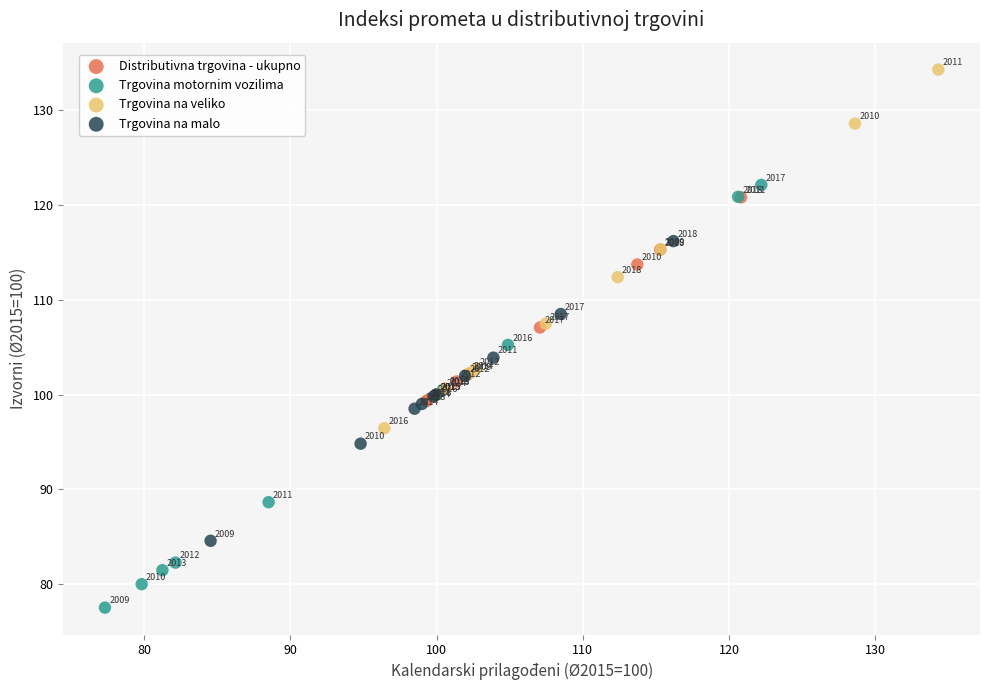

Which series reaches the maximum Y coordinate?

Trgovina na veliko